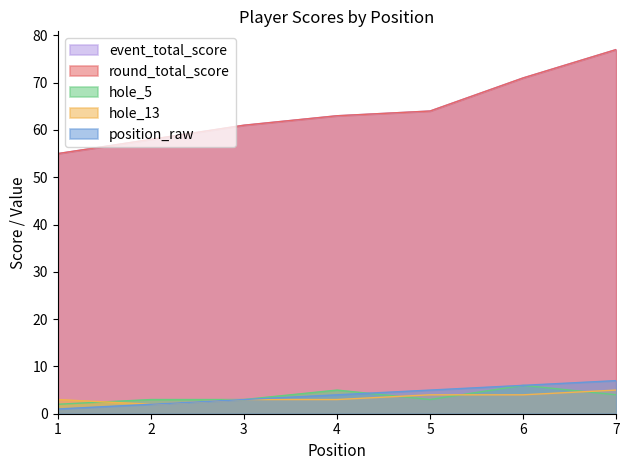

Does the chart display data point markers on the line(s)?

No